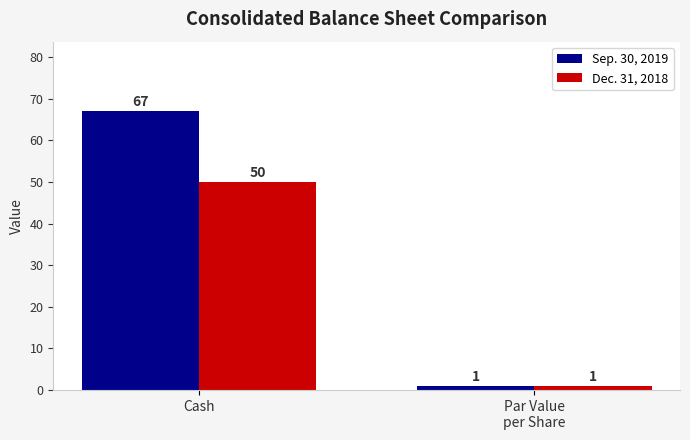

Does the chart contain any negative values?

No